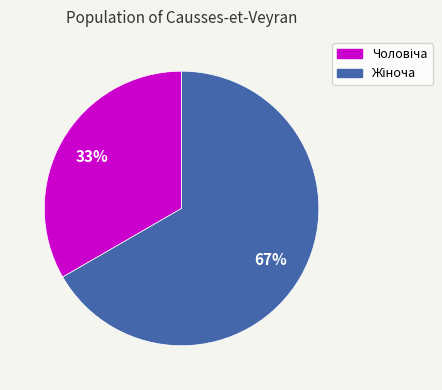

Is there any slice that represents more than half of the pie?

Yes